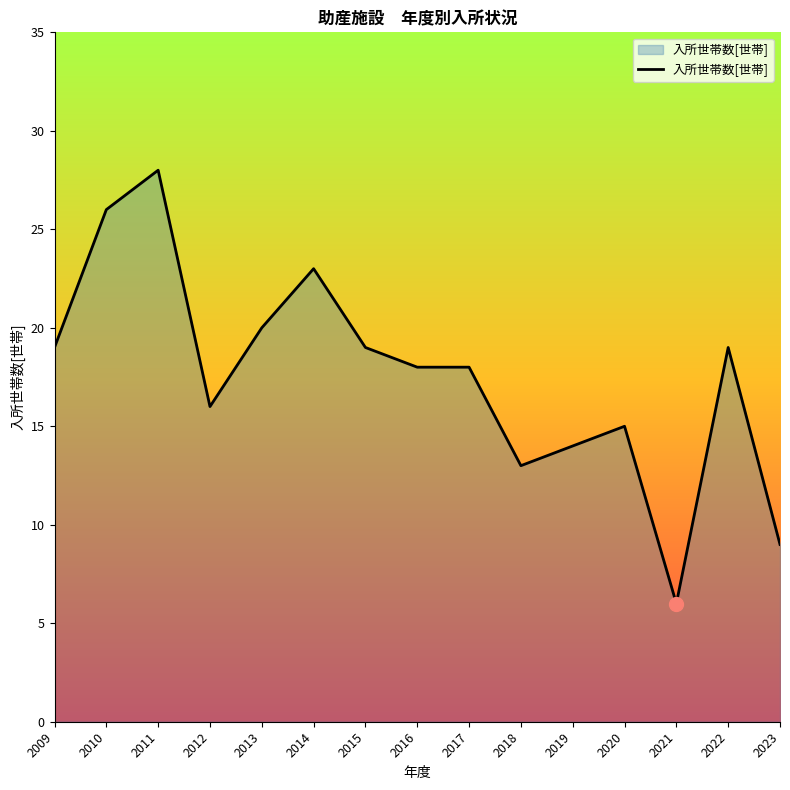

What is the difference between the values at 2016 and 2020?

3